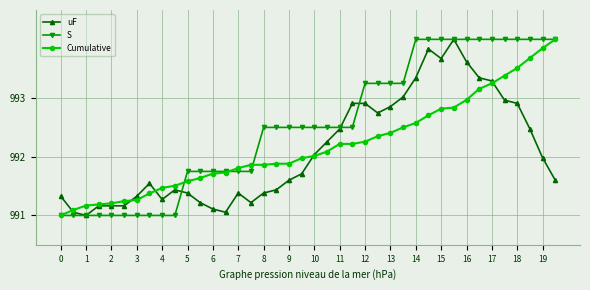

Count the number of categories in the chart.

40